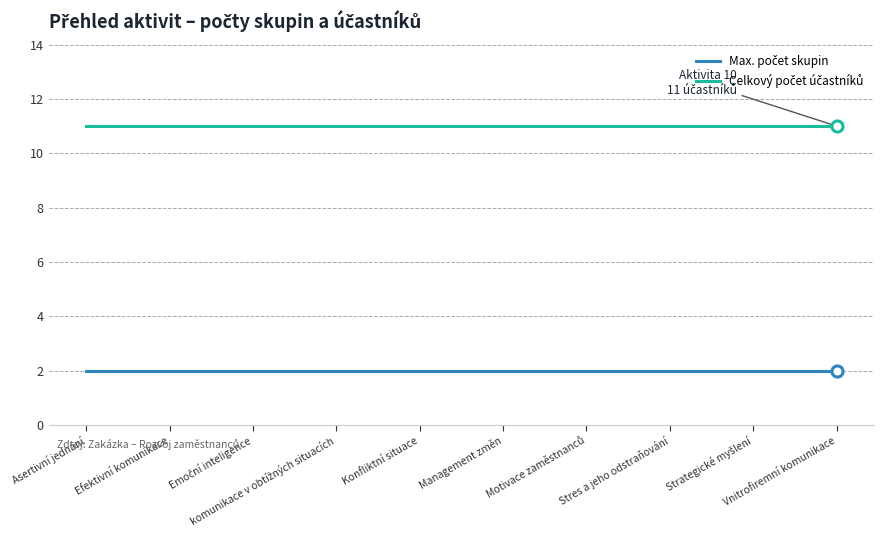

What is the maximum value shown in the chart?

11